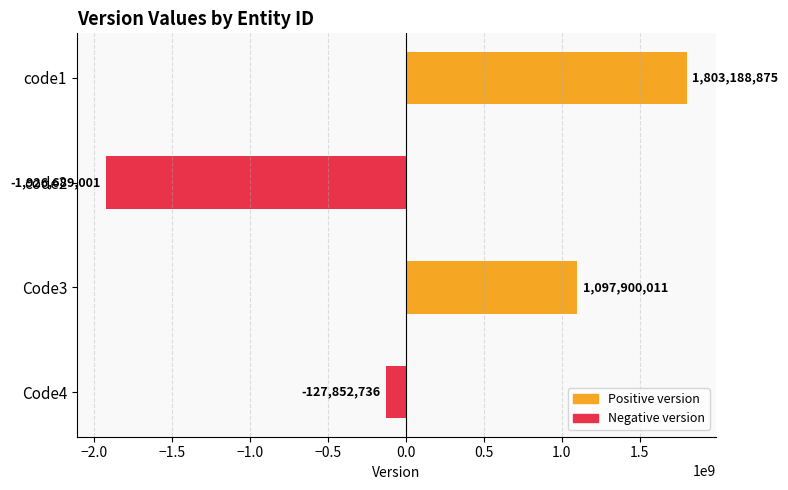

The chart shows a value of -3098037589 at code2. True or false?

False